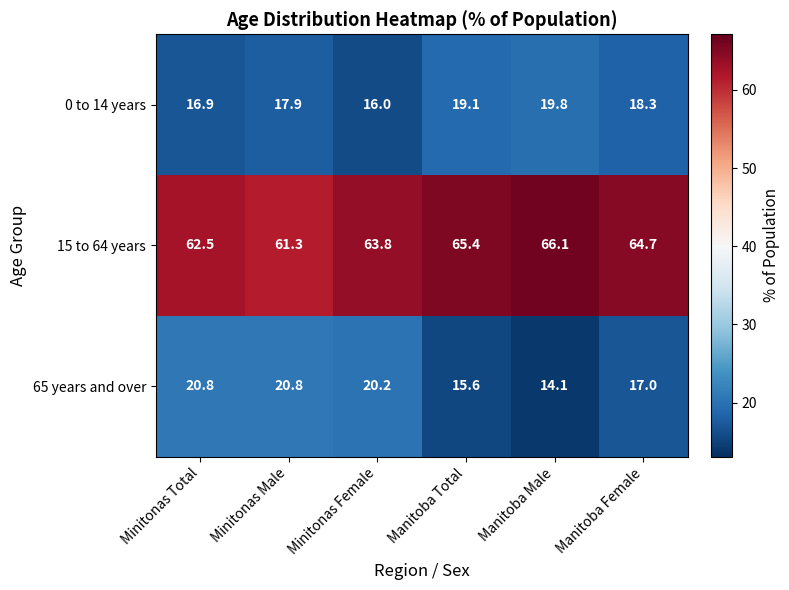

At Minitonas Female, list the series in order from smallest to largest.

0 to 14 years, 65 years and over, 15 to 64 years